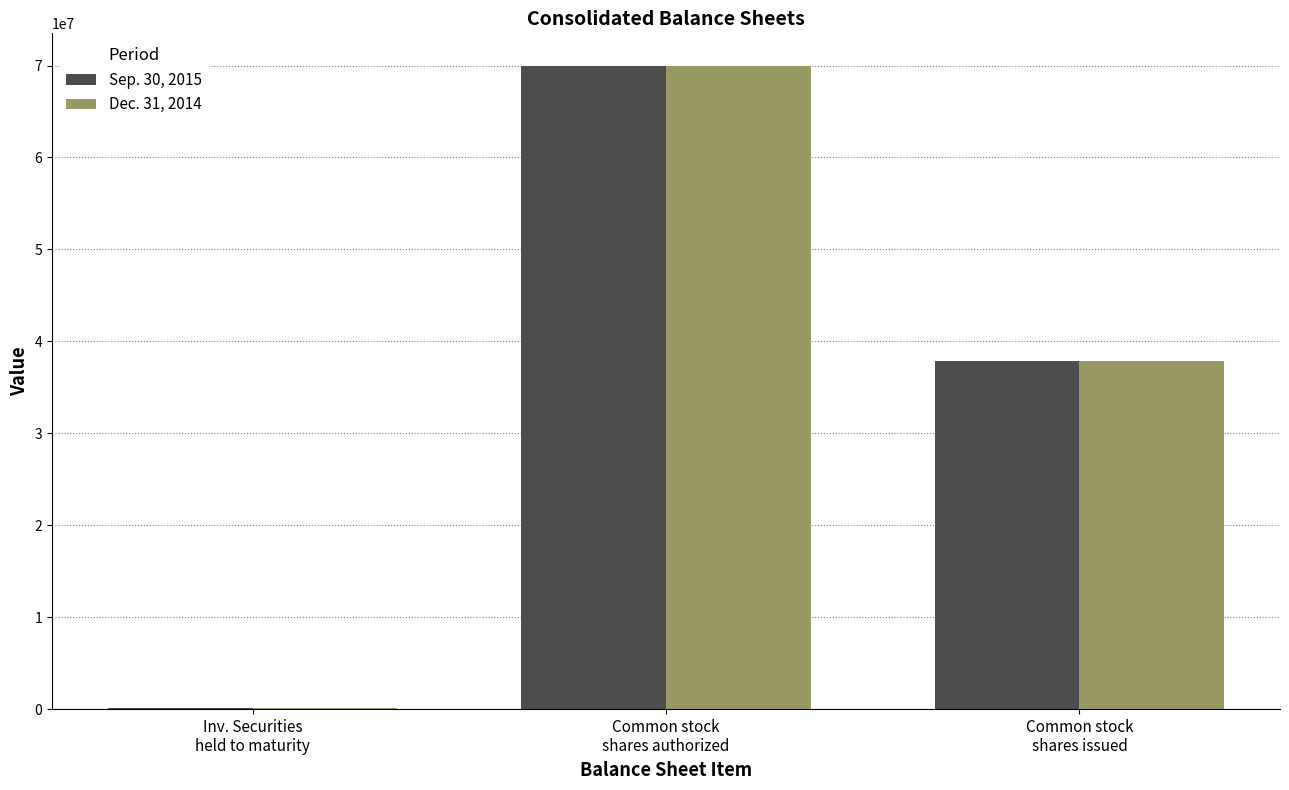

What is the maximum value shown in the chart?

70000000